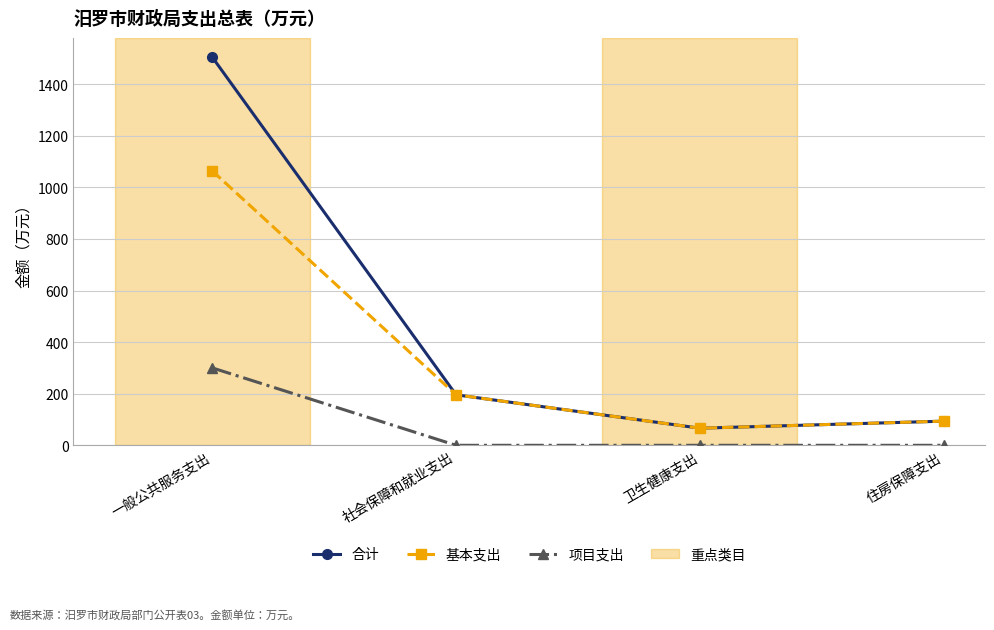

True or false: 项目支出 and 基本支出 intersect in this chart.

False